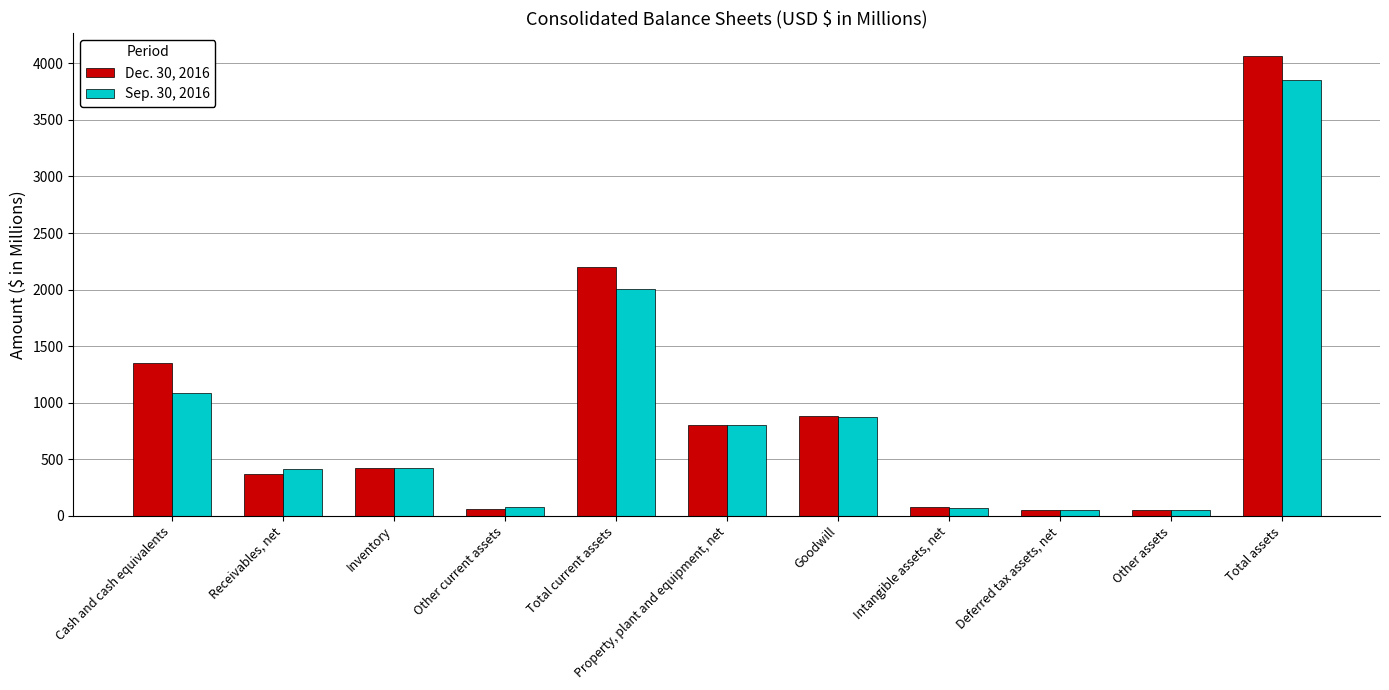

What is the difference between the highest and lowest values at Total current assets?

196.4